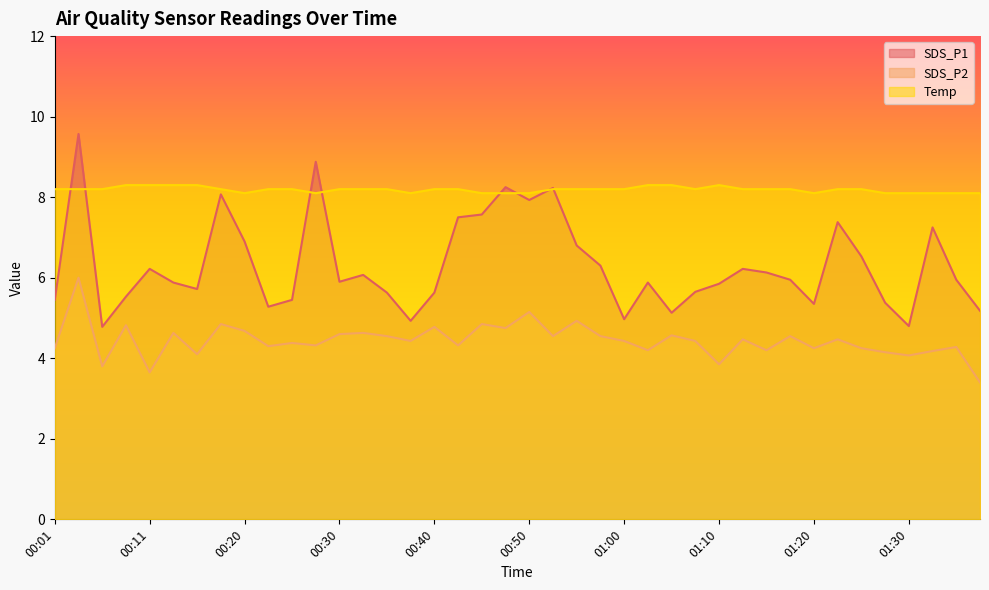

How many interior local valleys does the SDS_P1 series have?

10